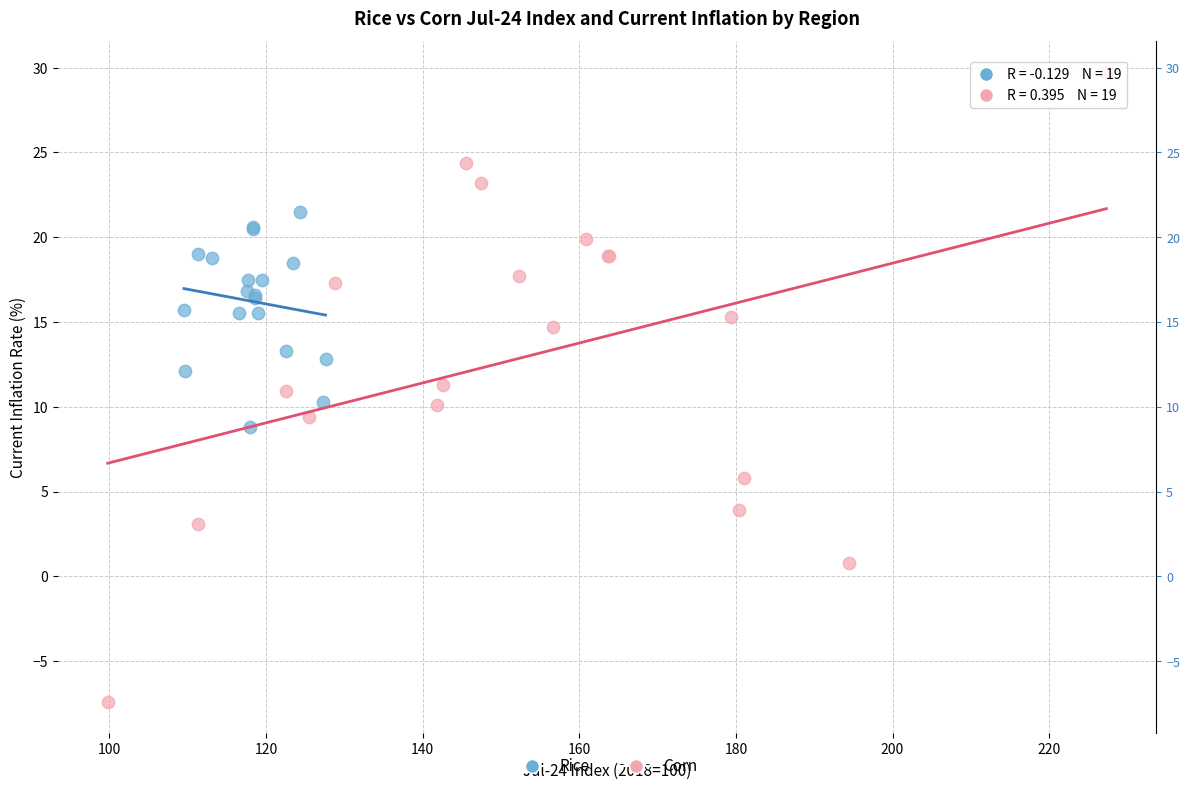

Which series contains the lowest Y value?

Corn